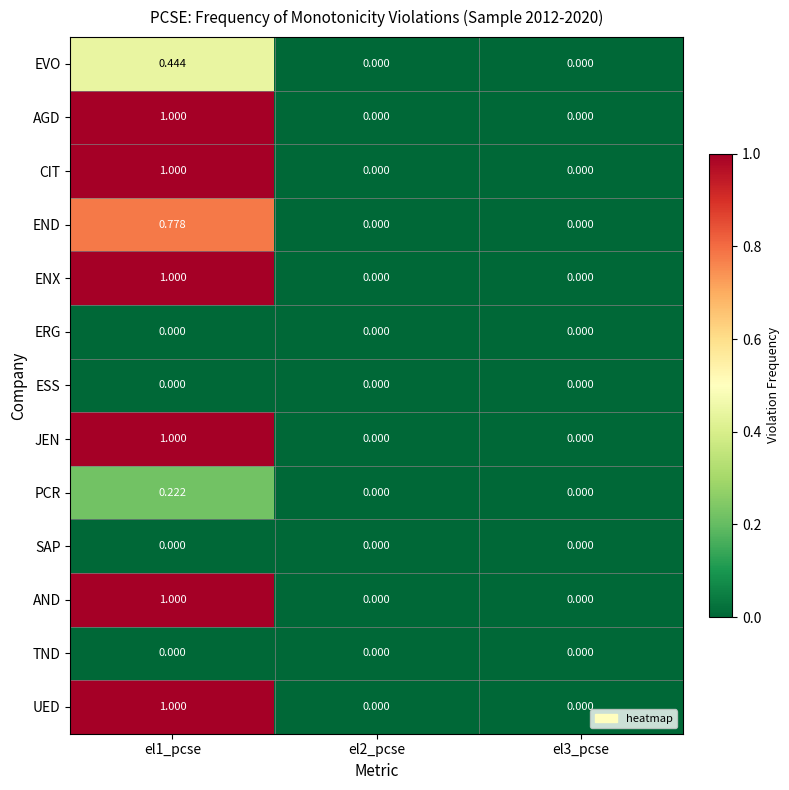

Is the value of EVO at el1_pcse greater than the value of ERG at el1_pcse?

Yes